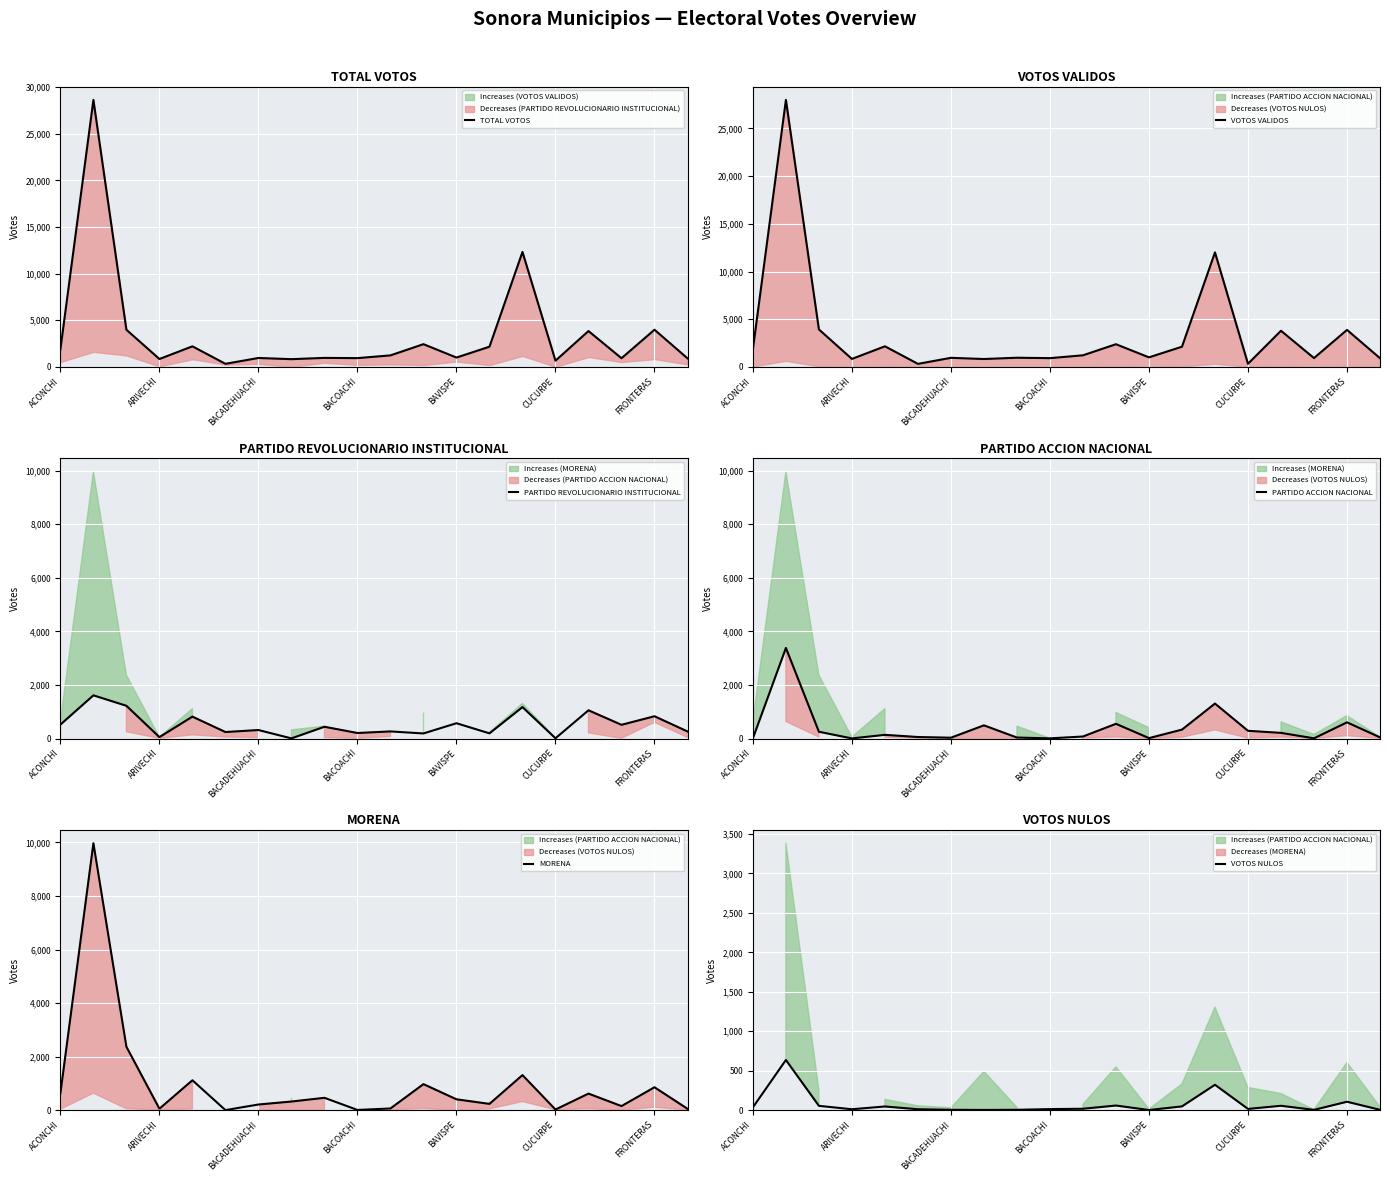

What is the sum of the VOTOS NULOS values at BAVISPE and ACONCHI?

38